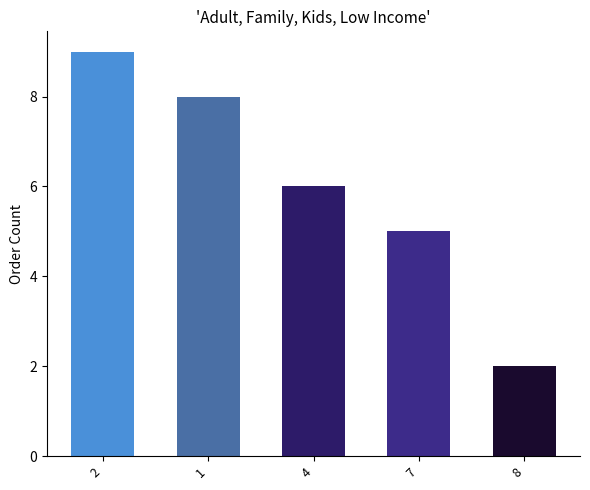

Reading right to left, what are all the values shown in this chart?

2	5	6	8	9